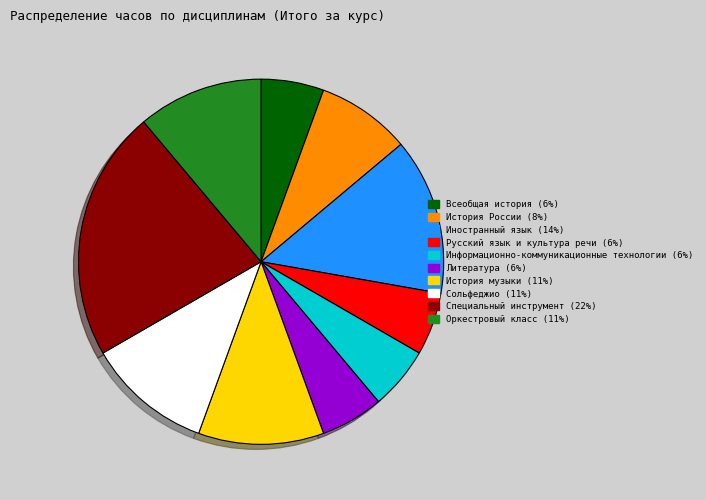

Approximately how many times larger is the value at Сольфеджио compared to Русский язык и культура речи?

2.0